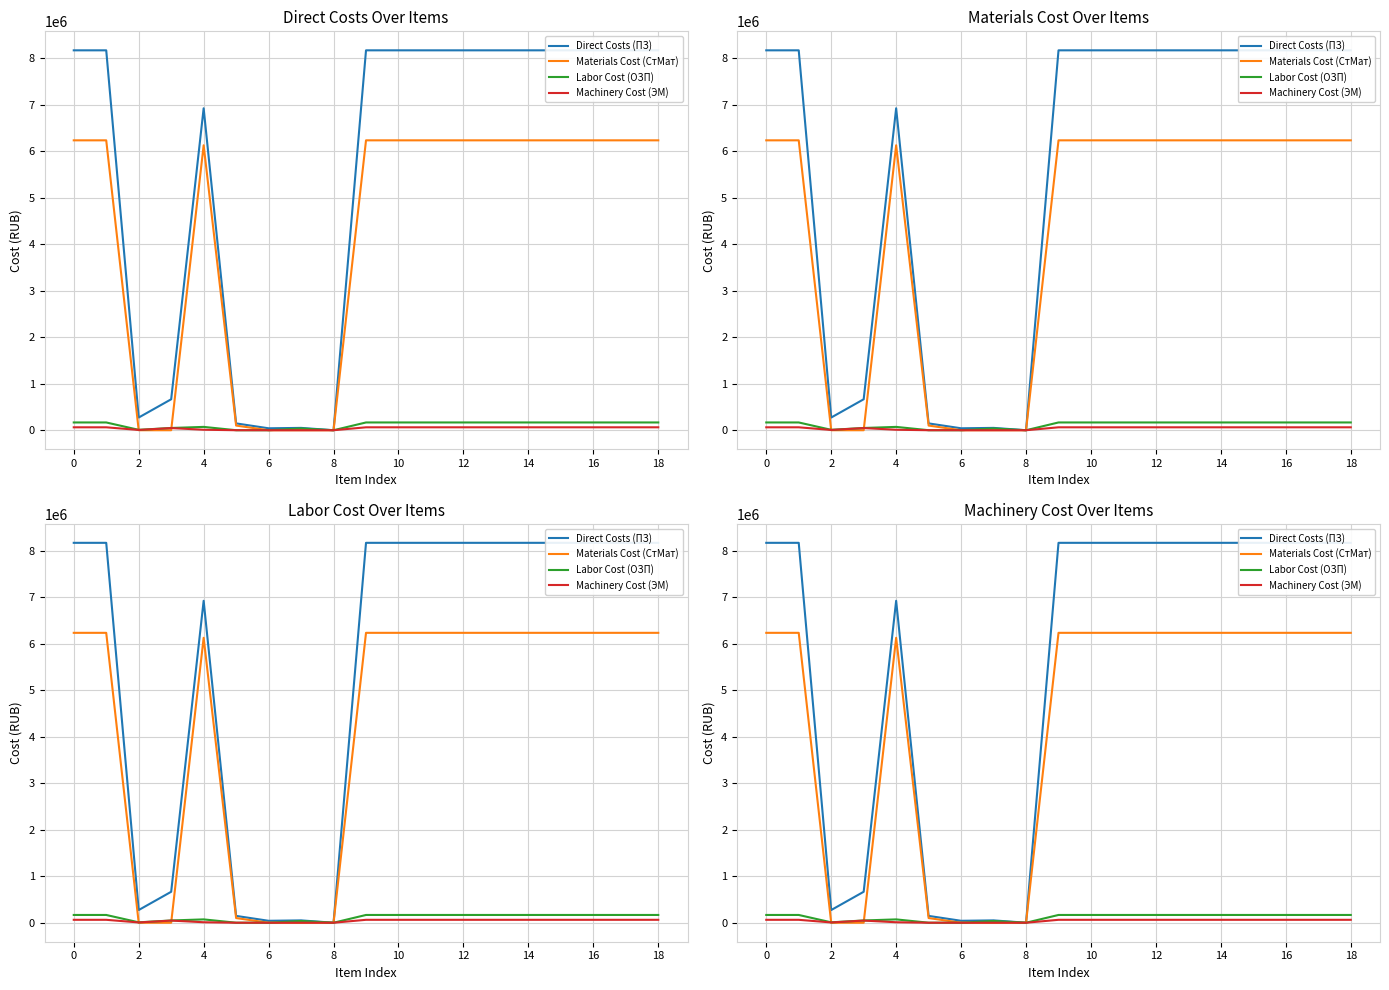

The value of Labor Cost (ОЗП) at 16 is 90907.3. True or false?

False